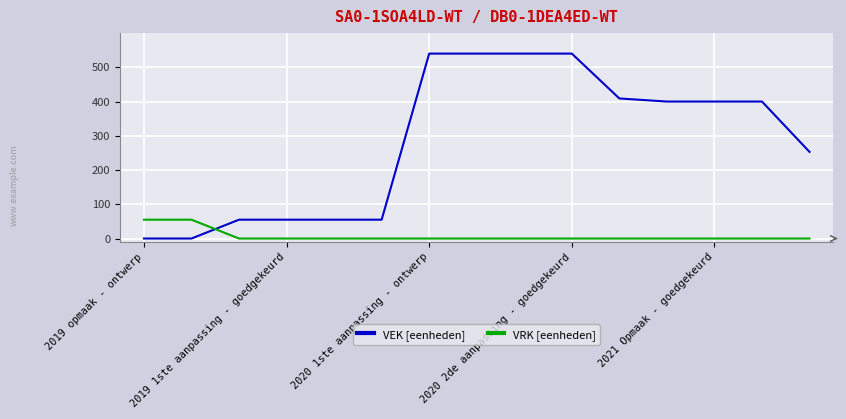

What is the maximum value for VEK [eenheden]?

540